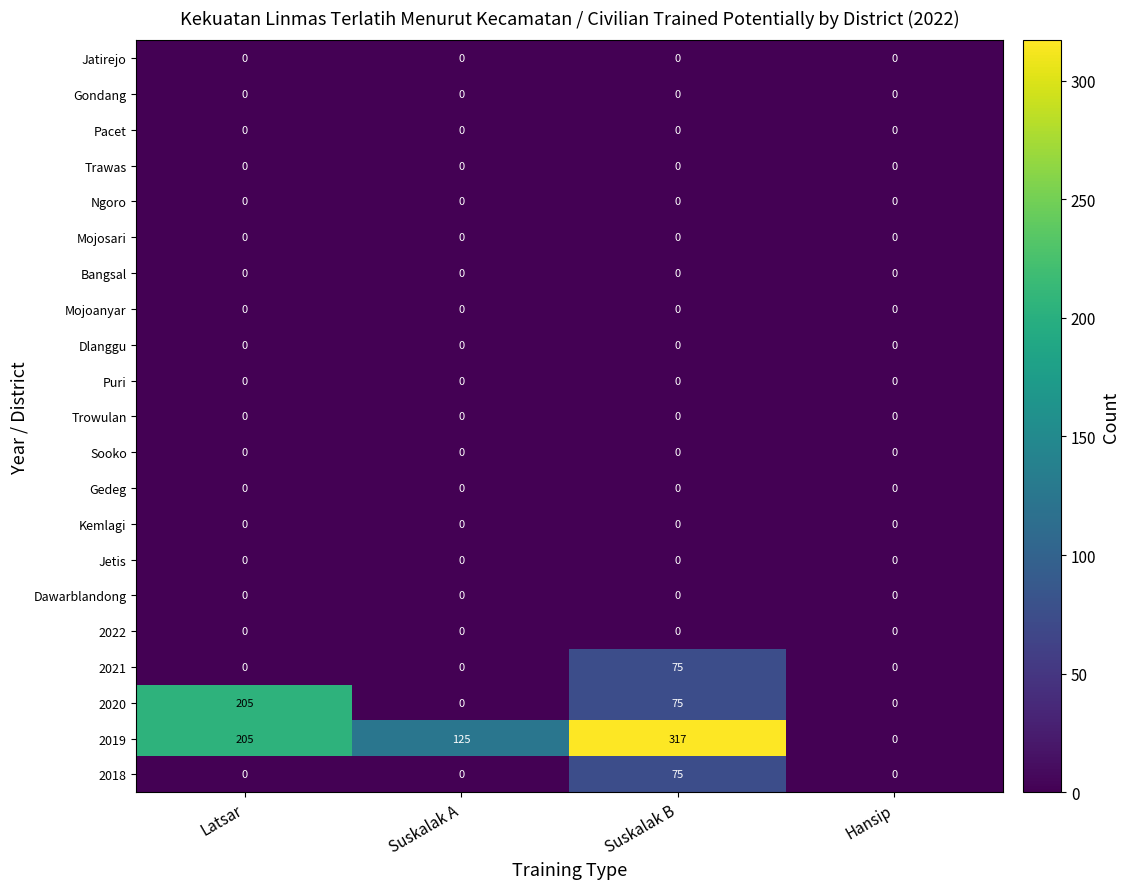

What is the maximum value shown in the chart?

317